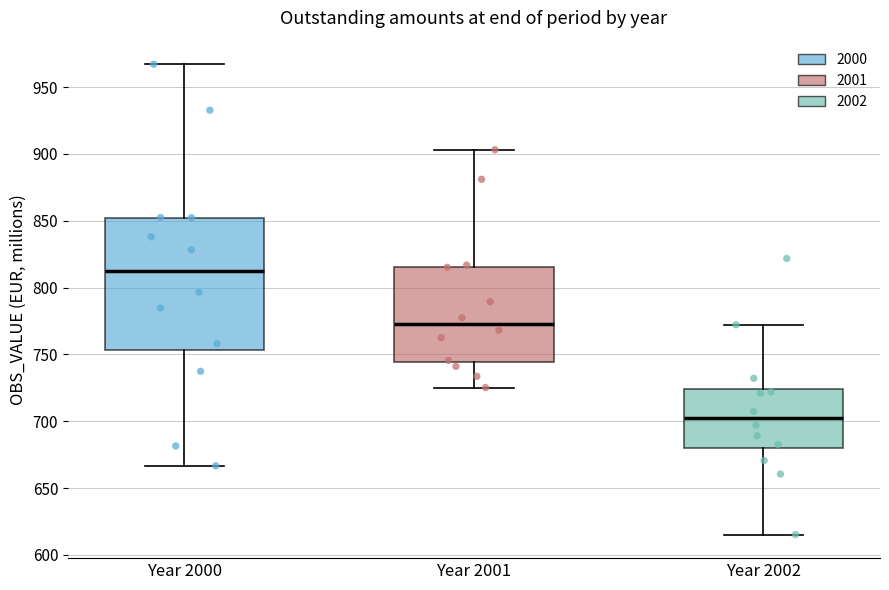

Reading left to right, transcribe this box plot: for each box, give where its median line is, the range the box spans, and where its two whiskers end, as read against the y-axis. The values are not printed on the chart, so give them approximately, as read against the axis.

Year 2000: median 810, box 755 to 850, whiskers 665 to 965
Year 2001: median 775, box 745 to 815, whiskers 725 to 905
Year 2002: median 700, box 680 to 725, whiskers 615 to 770